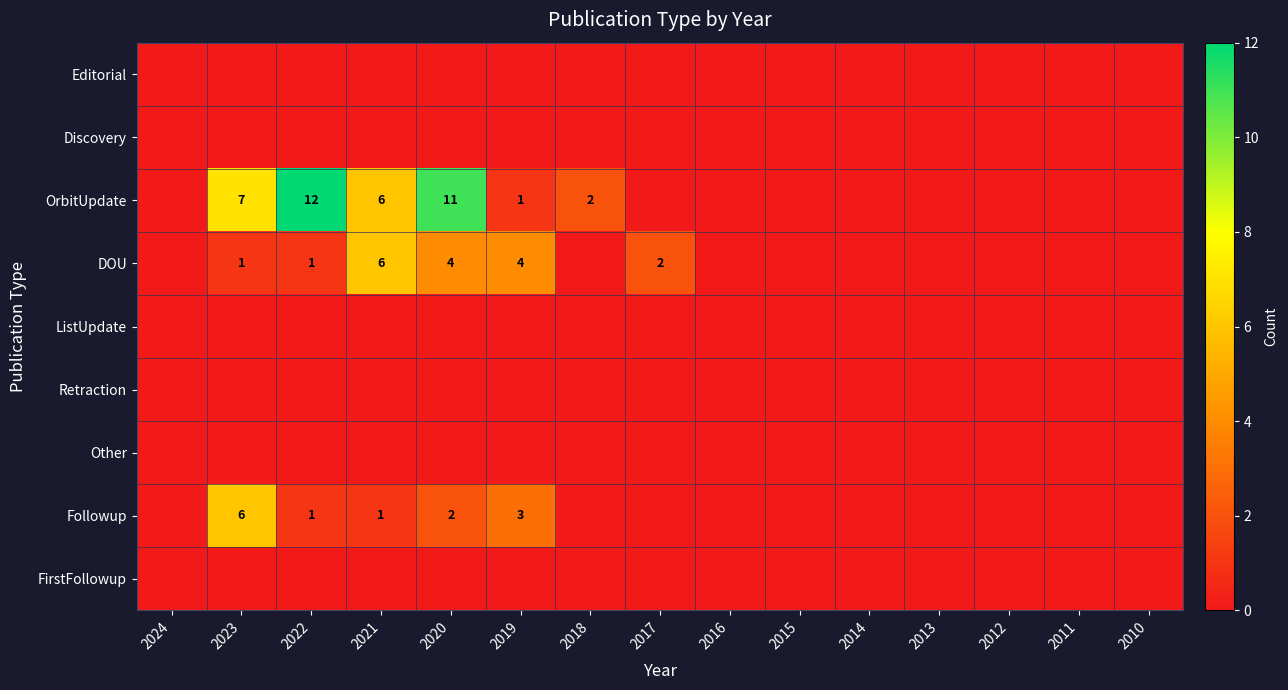

Which category has the lowest value in the ListUpdate series?

2024